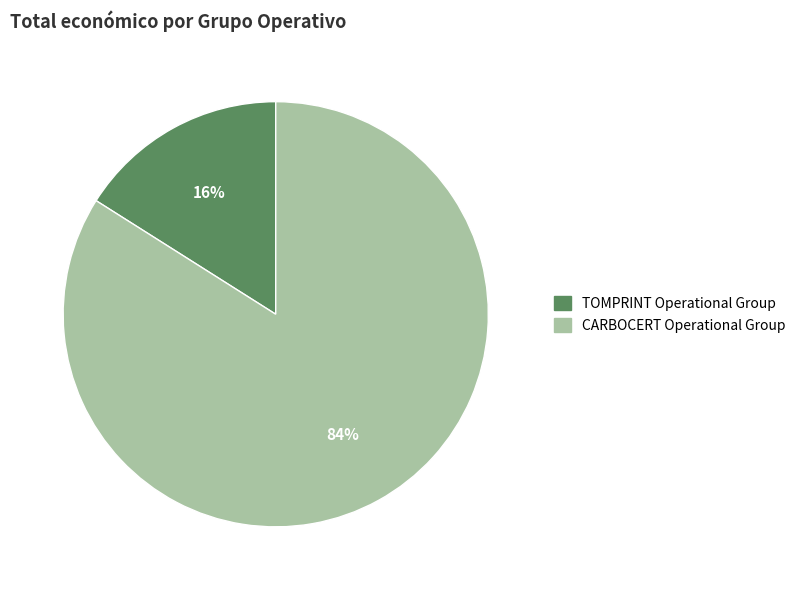

Rank the categories by value from lowest to highest.

TOMPRINT Operational Group, CARBOCERT Operational Group